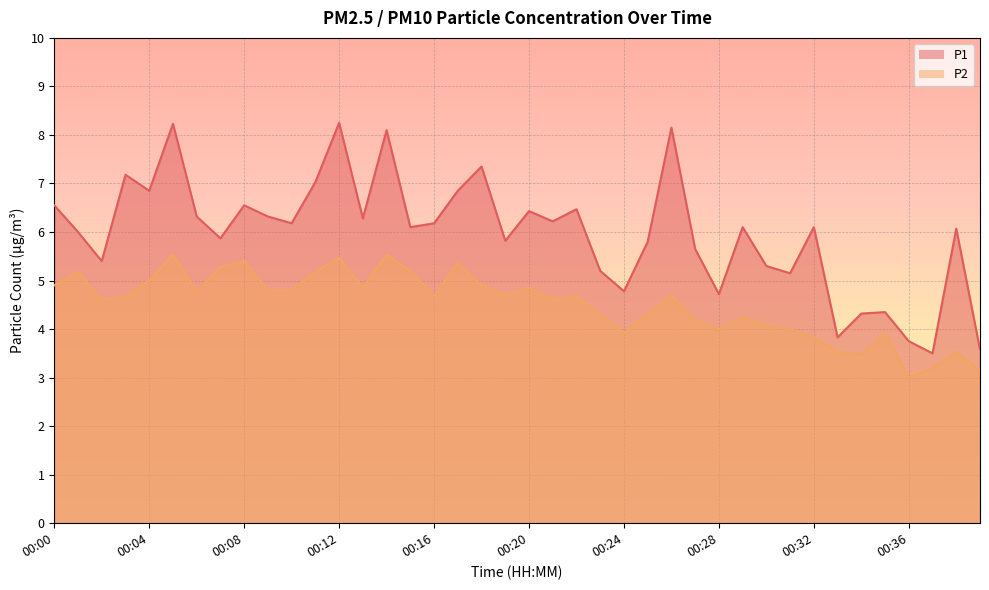

Reading right to left, extract all data points from this chart.

P1: 3.6	6.1	3.5	3.8	4.3	4.3	3.8	6.1	5.2	5.3	6.1	4.7	5.7	8.2	5.8	4.8	5.2	6.5	6.2	6.4	5.8	7.3	6.8	6.2	6.1	8.1	6.3	8.2	7.0	6.2	6.3	6.5	5.9	6.3	8.2	6.8	7.2	5.4	6.0	6.5
P2: 3.1	3.5	3.2	3.0	3.9	3.5	3.5	3.8	4.0	4.1	4.2	4.0	4.2	4.7	4.3	3.9	4.3	4.7	4.6	4.8	4.7	4.9	5.3	4.7	5.2	5.5	4.8	5.5	5.2	4.8	4.8	5.4	5.3	4.8	5.5	5.0	4.7	4.6	5.2	4.9